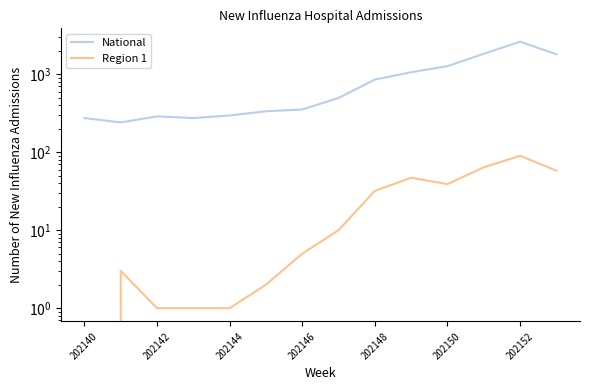

Between 202144 and 202150, which series saw the biggest shift?

National